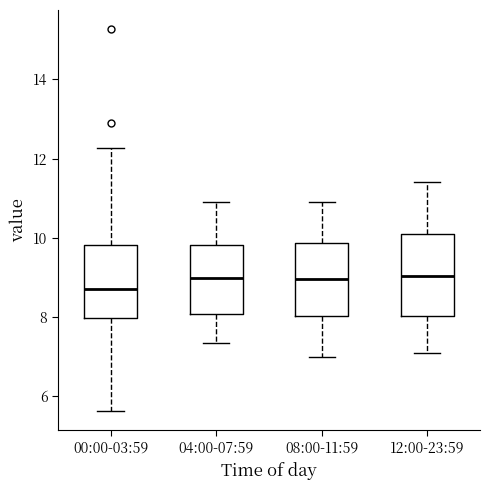

Reading left to right, read every box against the y-axis: the position of its median line, the range the box covers, and the ends of its whiskers. The values are not printed on the chart, so give them approximately, as read against the axis.

00:00-03:59: median 8.8, box 8.0 to 9.8, whiskers 5.6 to 12.2
04:00-07:59: median 9.0, box 8.0 to 9.8, whiskers 7.4 to 11.0
08:00-11:59: median 9.0, box 8.0 to 9.8, whiskers 7.0 to 11.0
12:00-23:59: median 9.0, box 8.0 to 10.0, whiskers 7.2 to 11.4